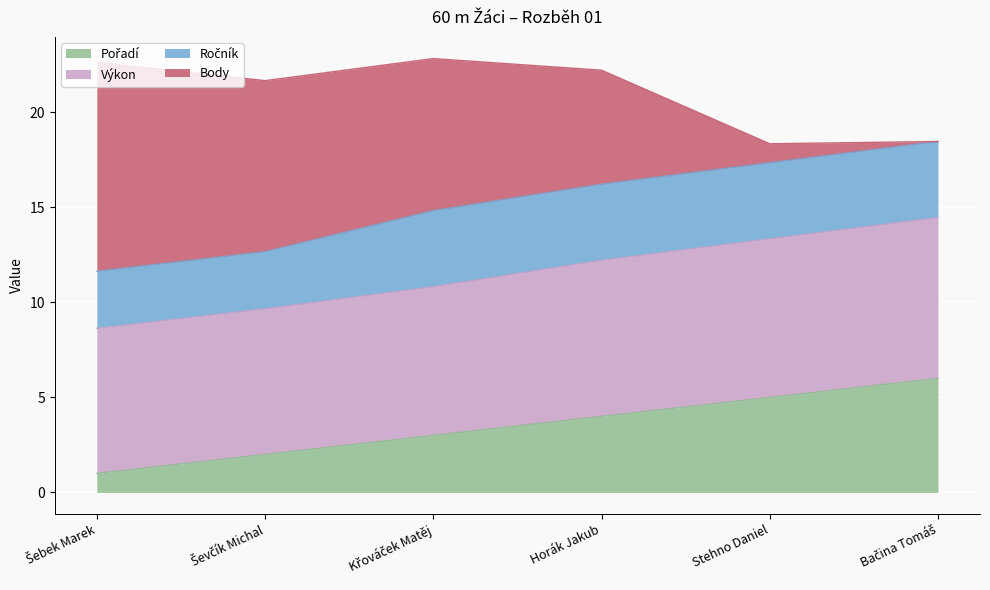

Which series has the largest total across all categories?

Výkon